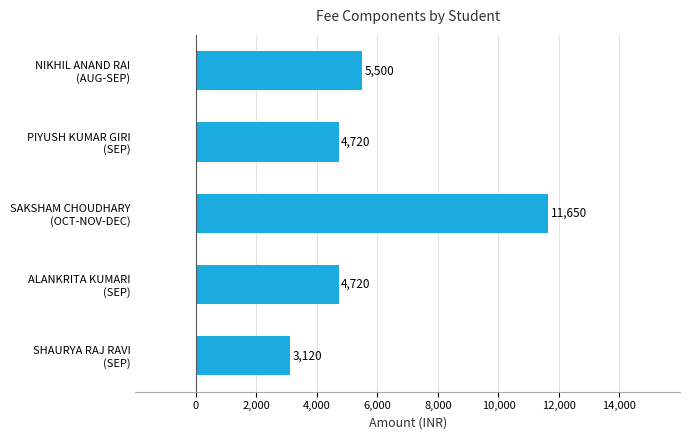

What is the greatest value displayed?

11650